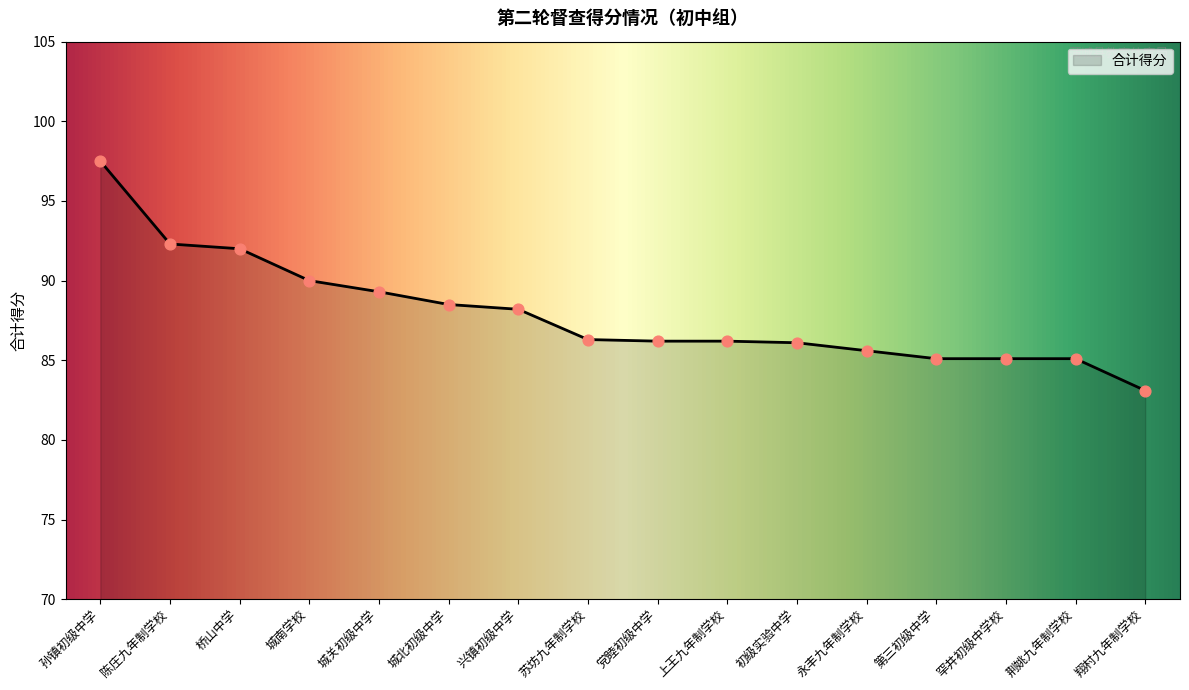

Between 初级实验中学 and 罕井初级中学校, which is larger?

初级实验中学